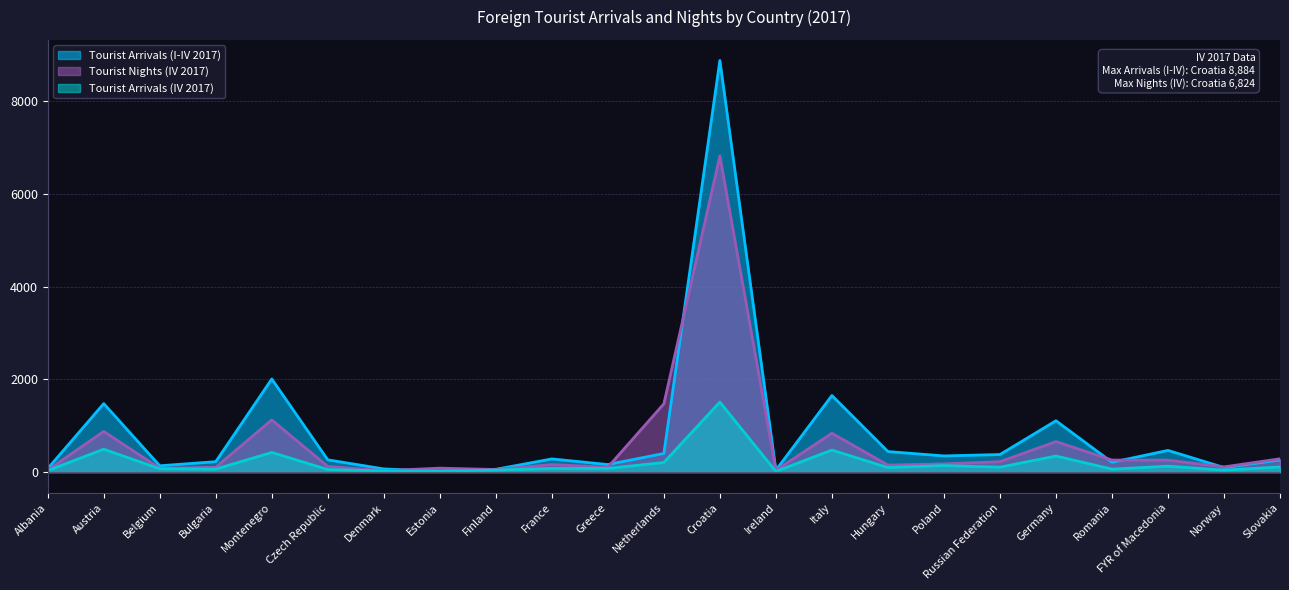

How many series are shown in this chart?

3